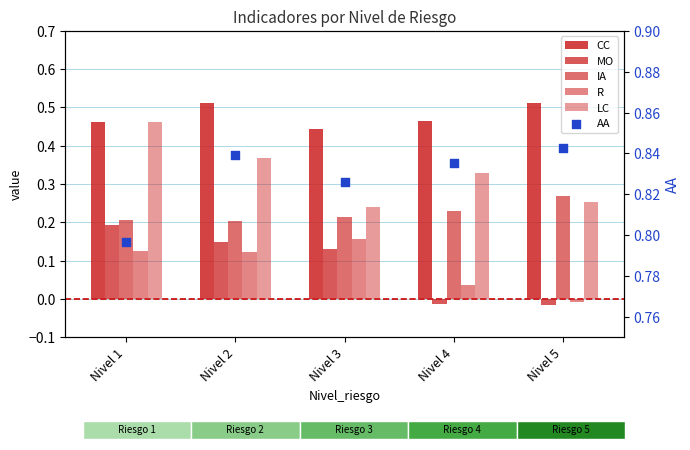

What is the total value across all series at Nivel 2?

2.2